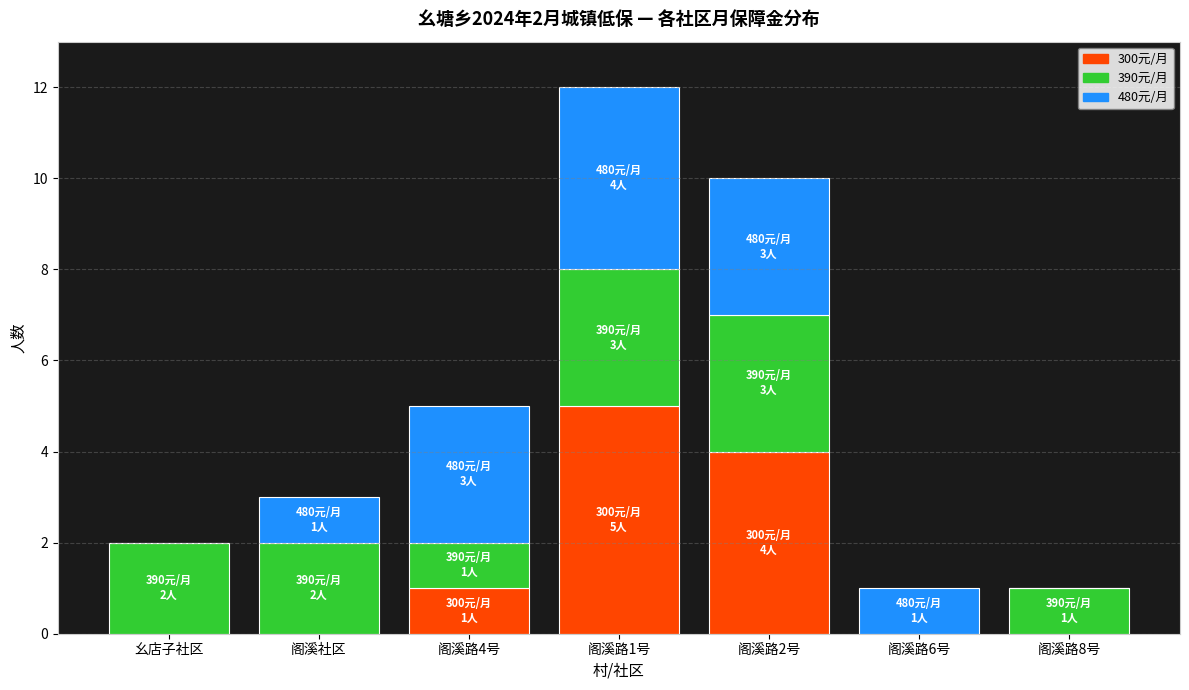

The 300元/月 series shows 4 at 阁溪路2号. True or false?

True